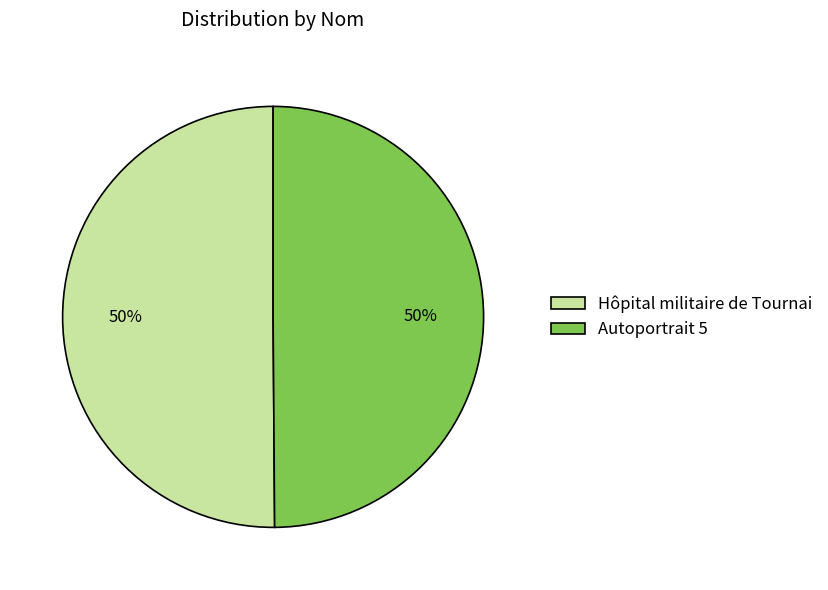

To the nearest percent, what portion does Hôpital militaire de Tournai represent?

50%